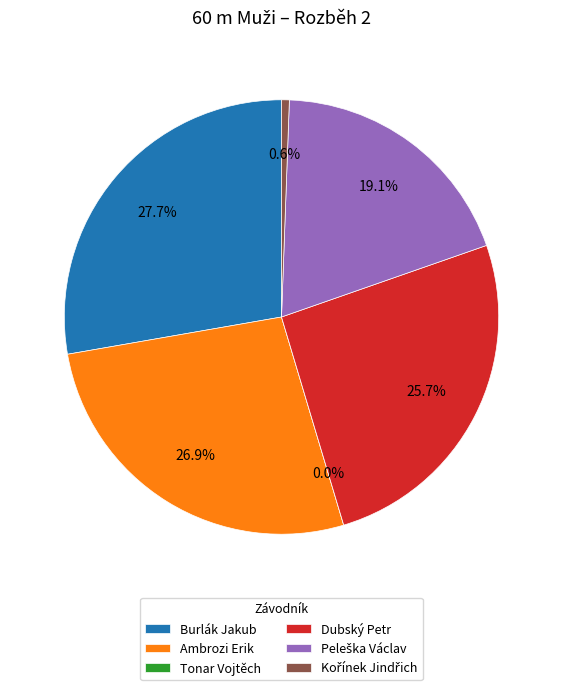

How many slices are in this pie chart?

6